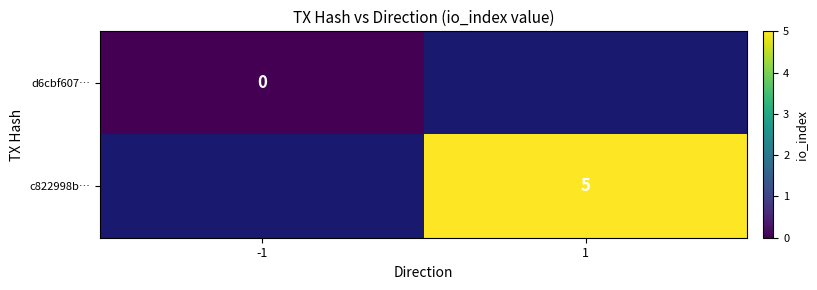

The value of c822998b… at 1 is 5. True or false?

True